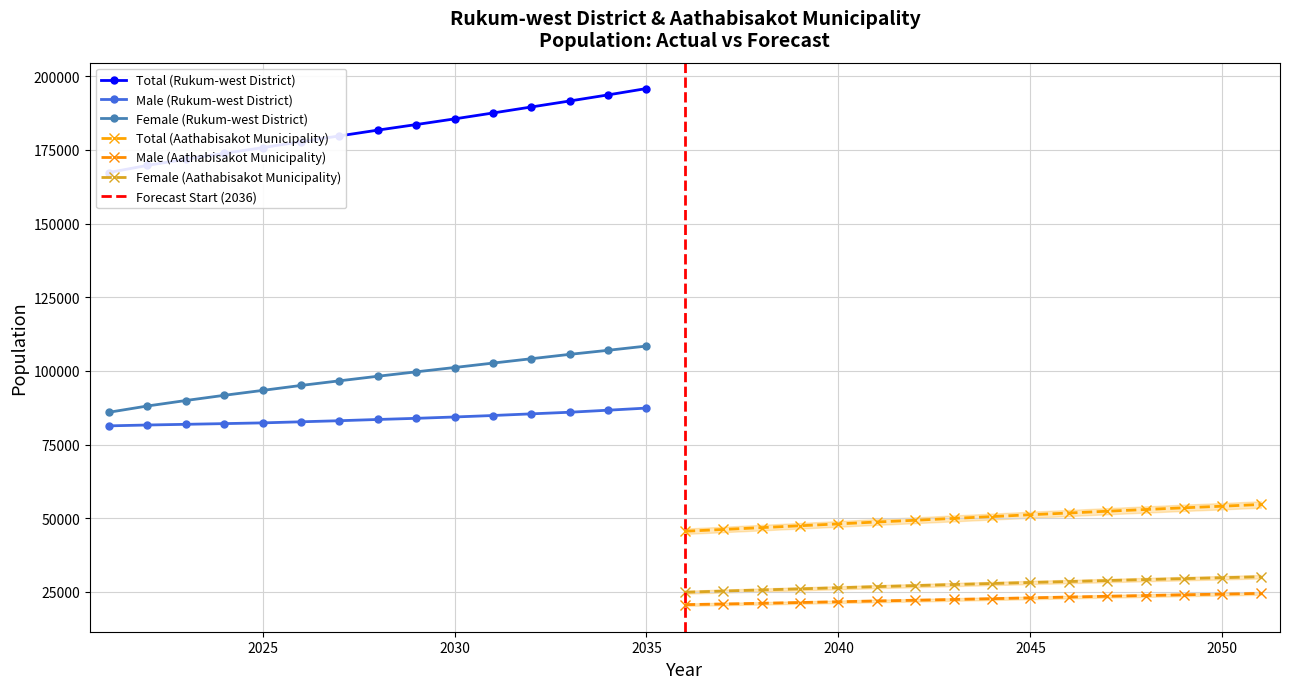

What is the sum of the Total (Rukum-west District) values at 2025 and 2048?

399156